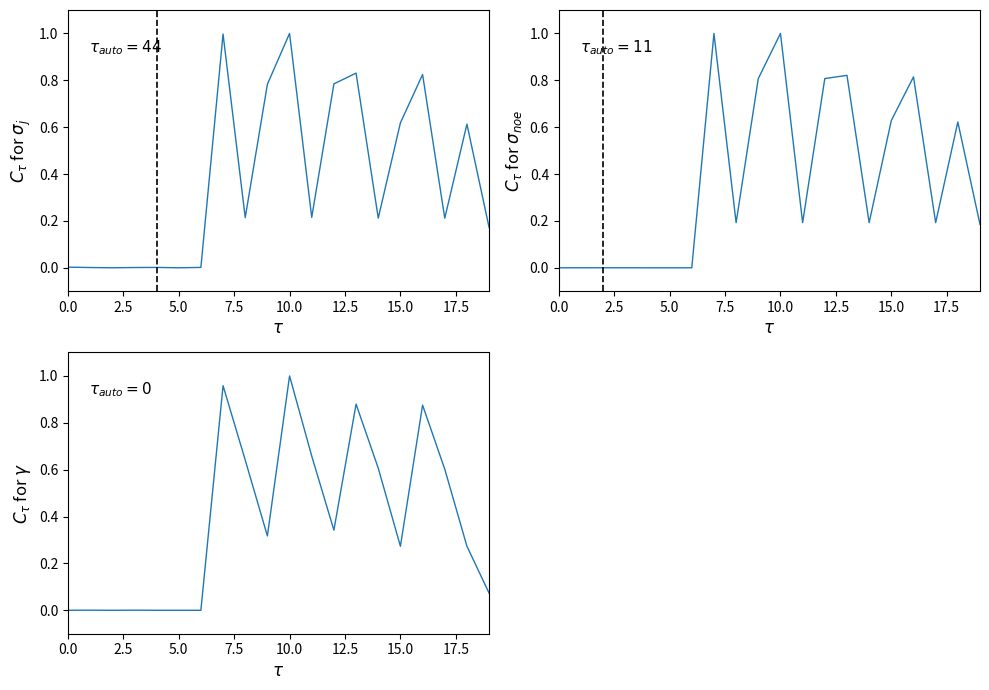

The value of col_62 (TT Quan trac BC) at 5.0 is -0.3. True or false?

False